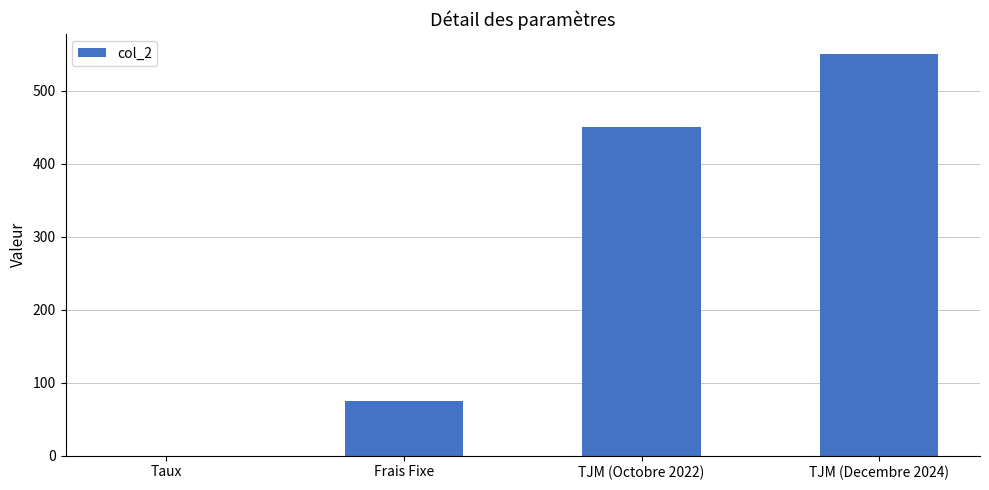

Read the value at Frais Fixe.

75.0